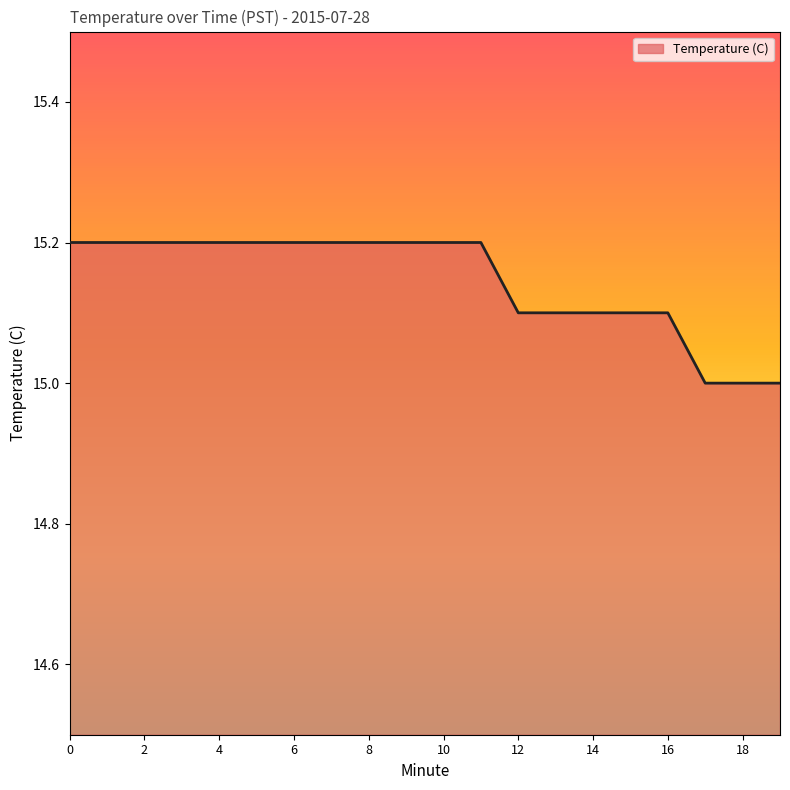

What is the maximum value shown in the chart?

15.2